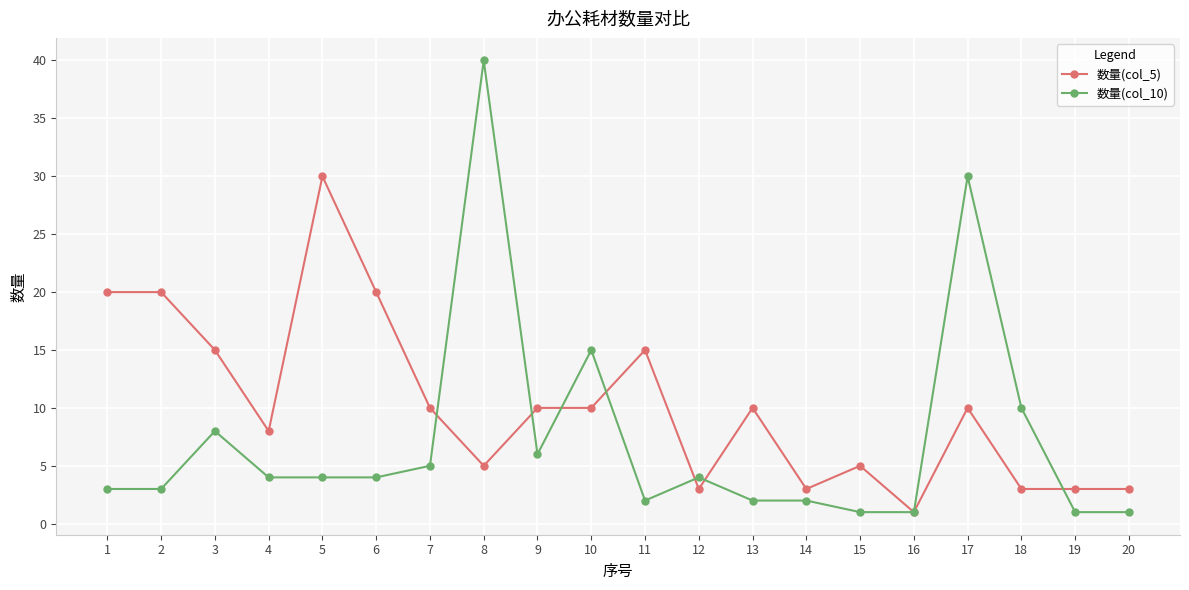

At 19, list the series in order from smallest to largest.

数量(col_10), 数量(col_5)